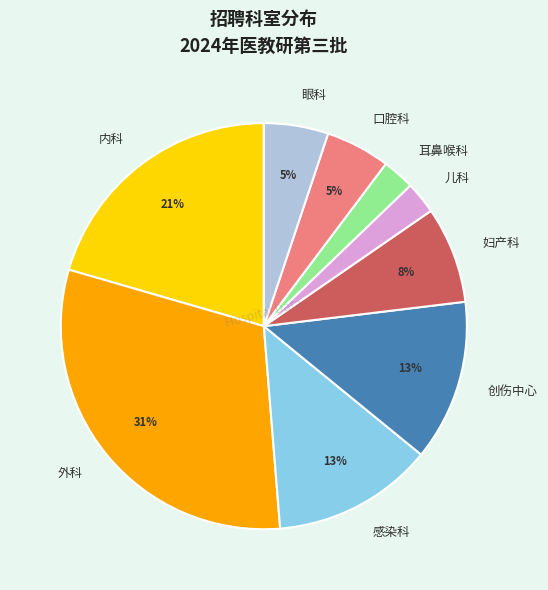

The 口腔科 slice represents 1% of the pie. True or false?

False